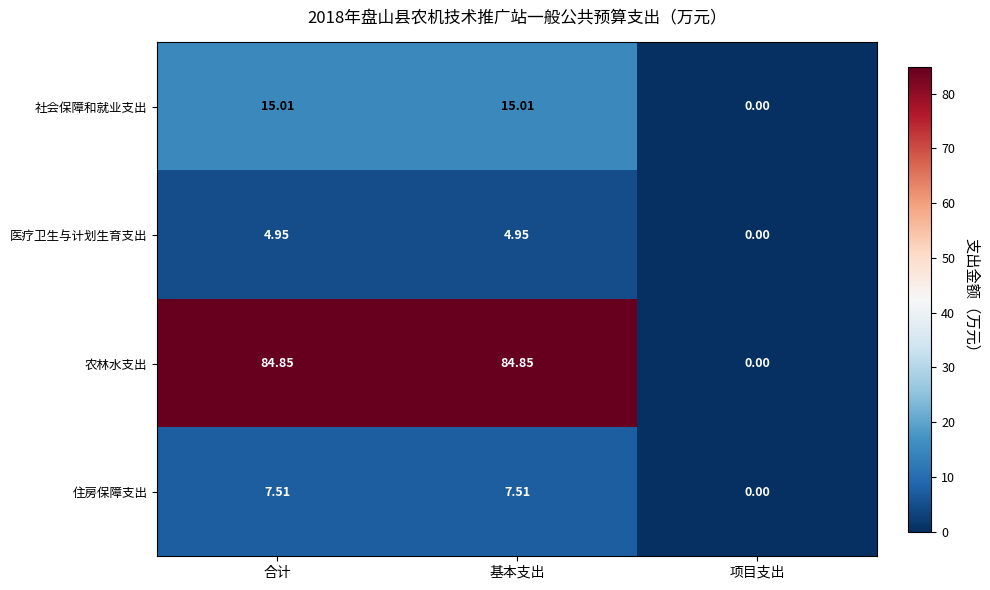

Which series has the largest total across all categories?

农林水支出